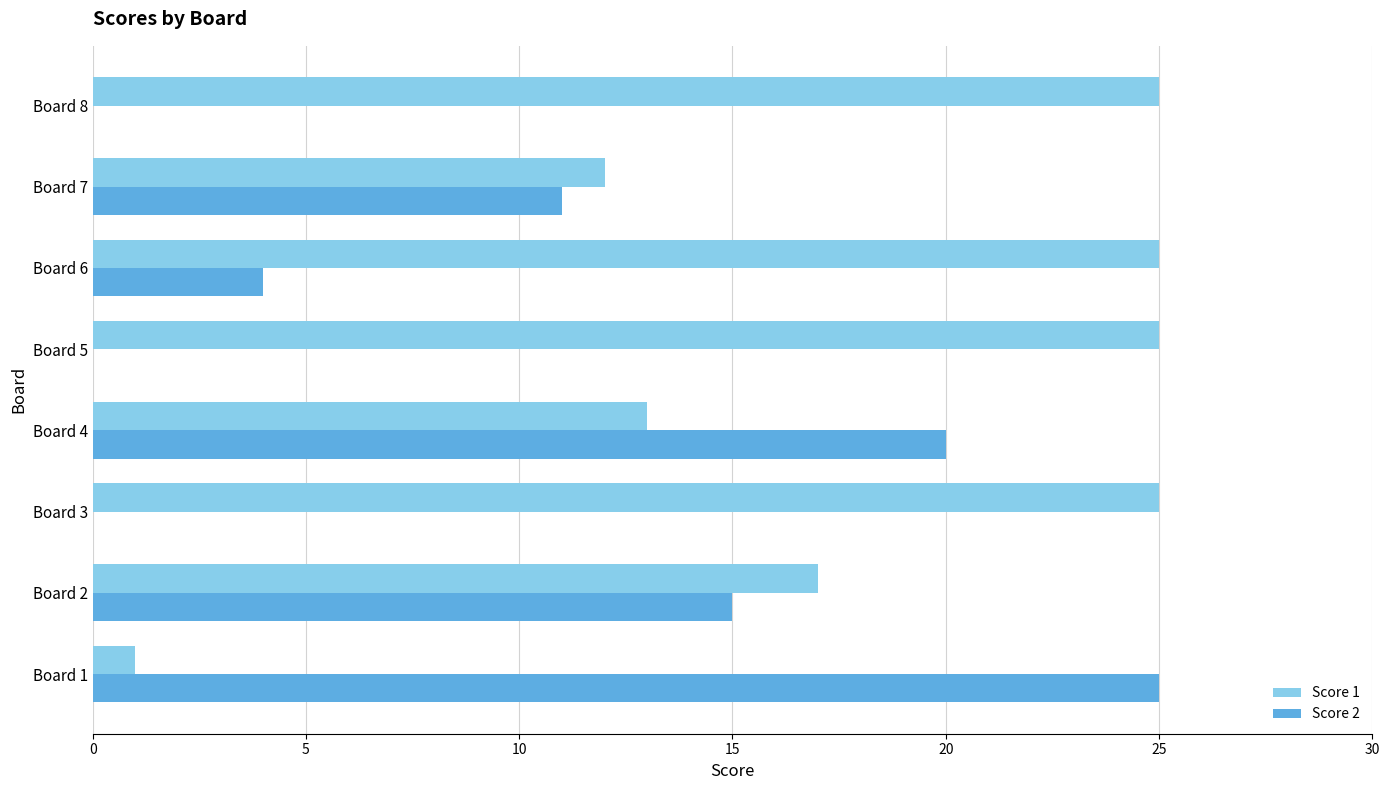

What is the maximum value shown in the chart?

25